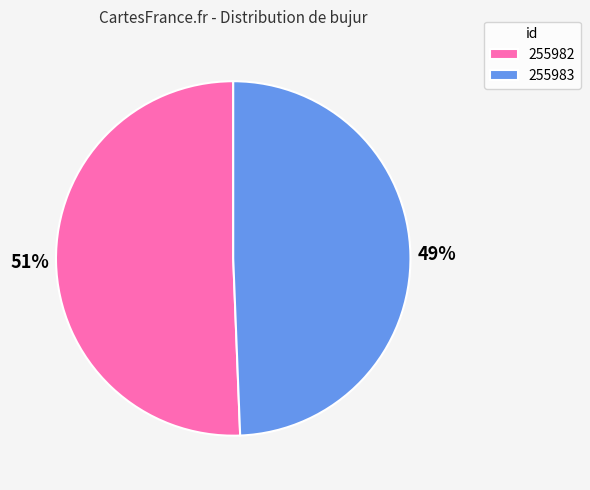

How many segments does this pie chart have?

2